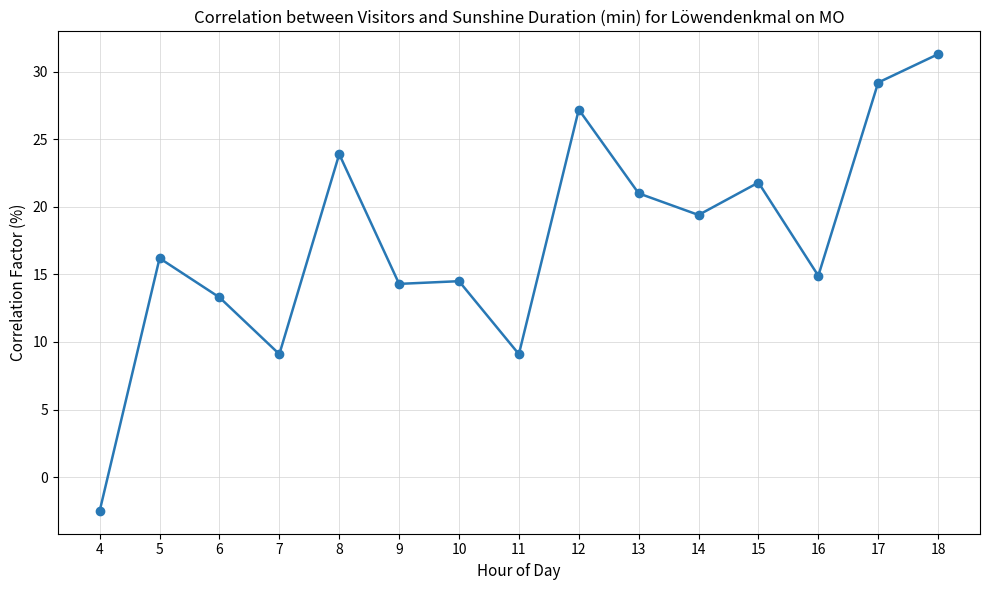

Which category has the highest value across all series?

18